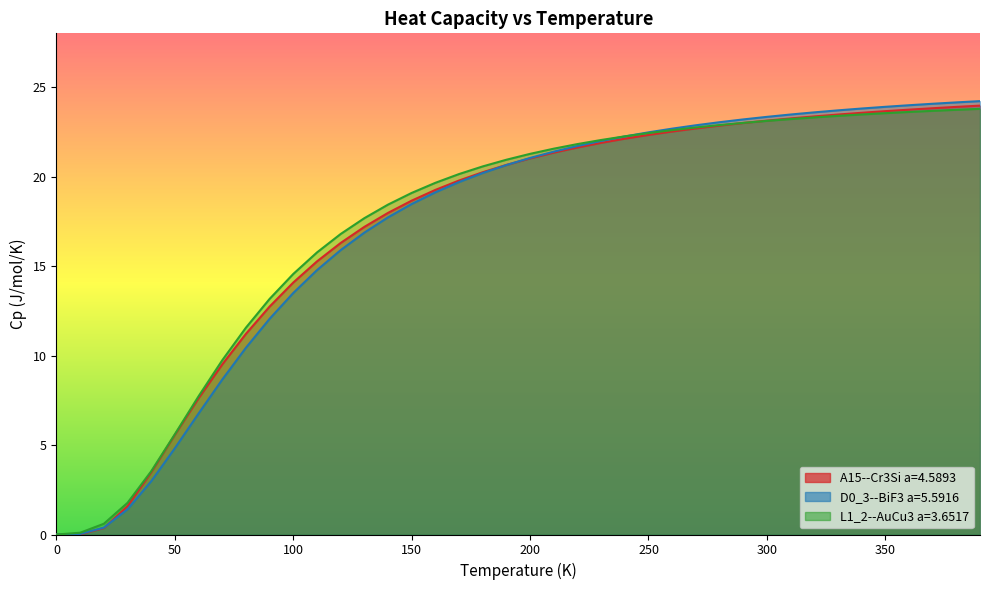

What is the greatest value displayed?

24.2